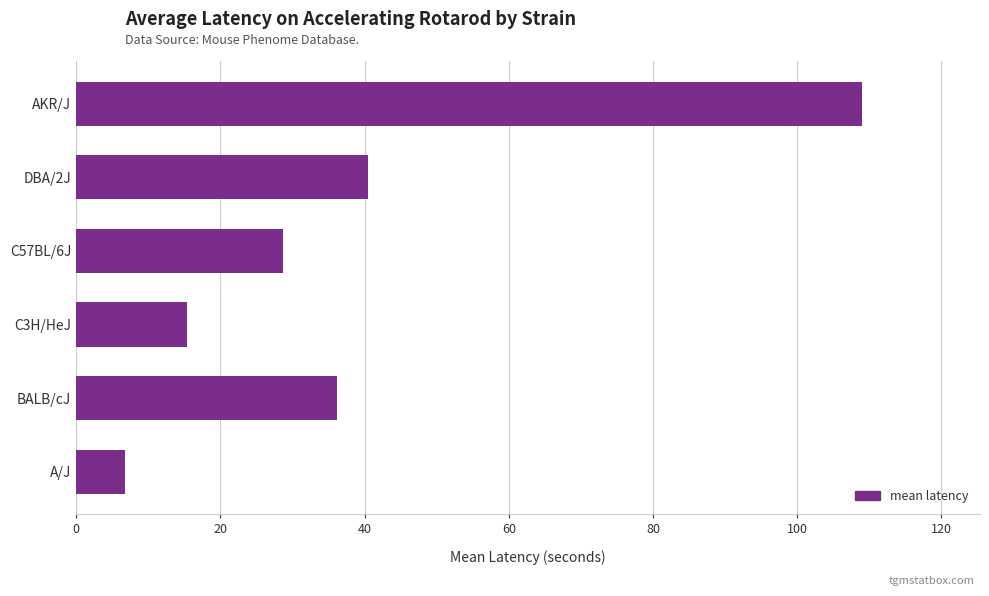

At which label is the value closest to 57?

DBA/2J